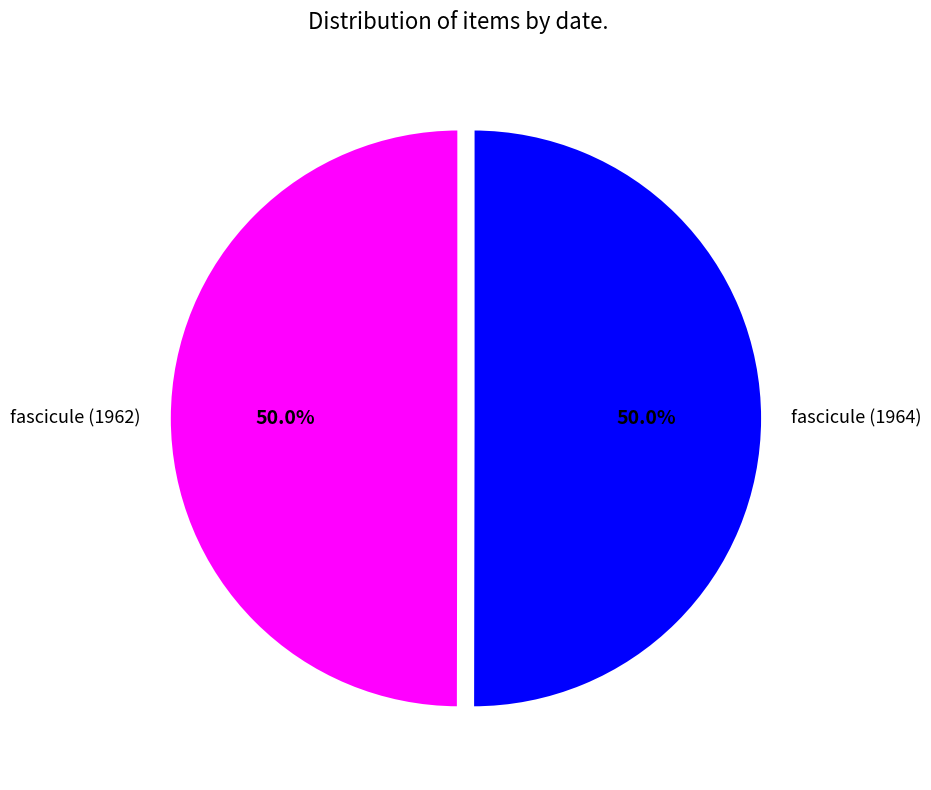

What percentage do fascicule (1964) and fascicule (1962) together represent?

100.0%